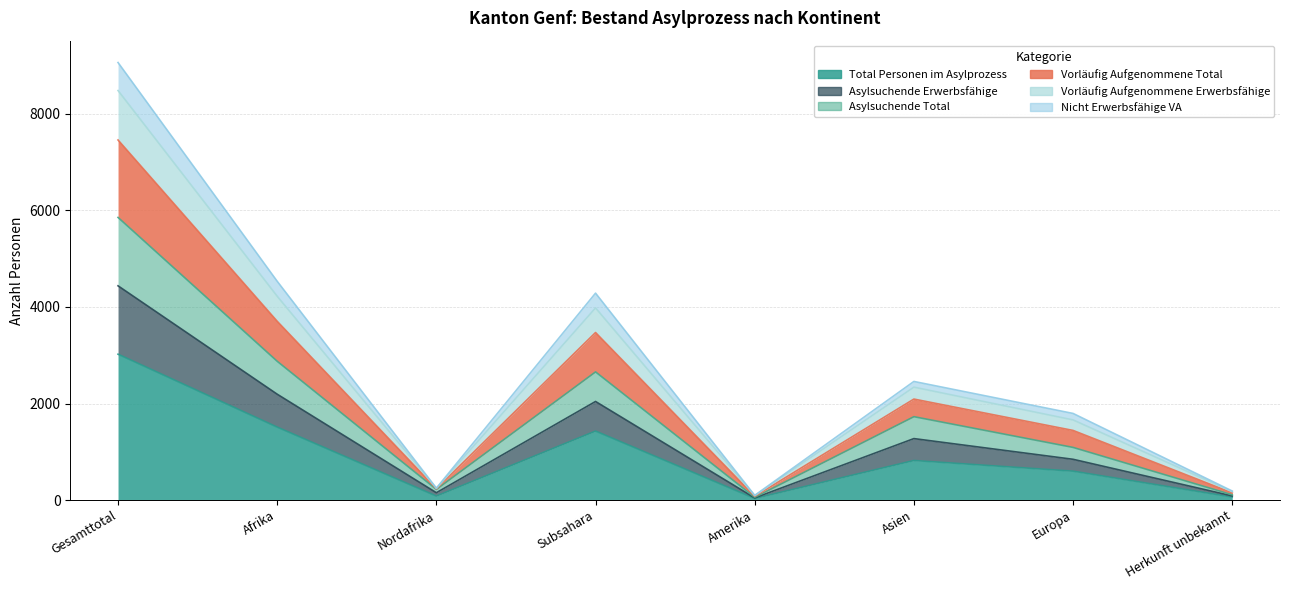

At which label is Vorläufig Aufgenommene Erwerbsfähige closest to 4288?

Afrika